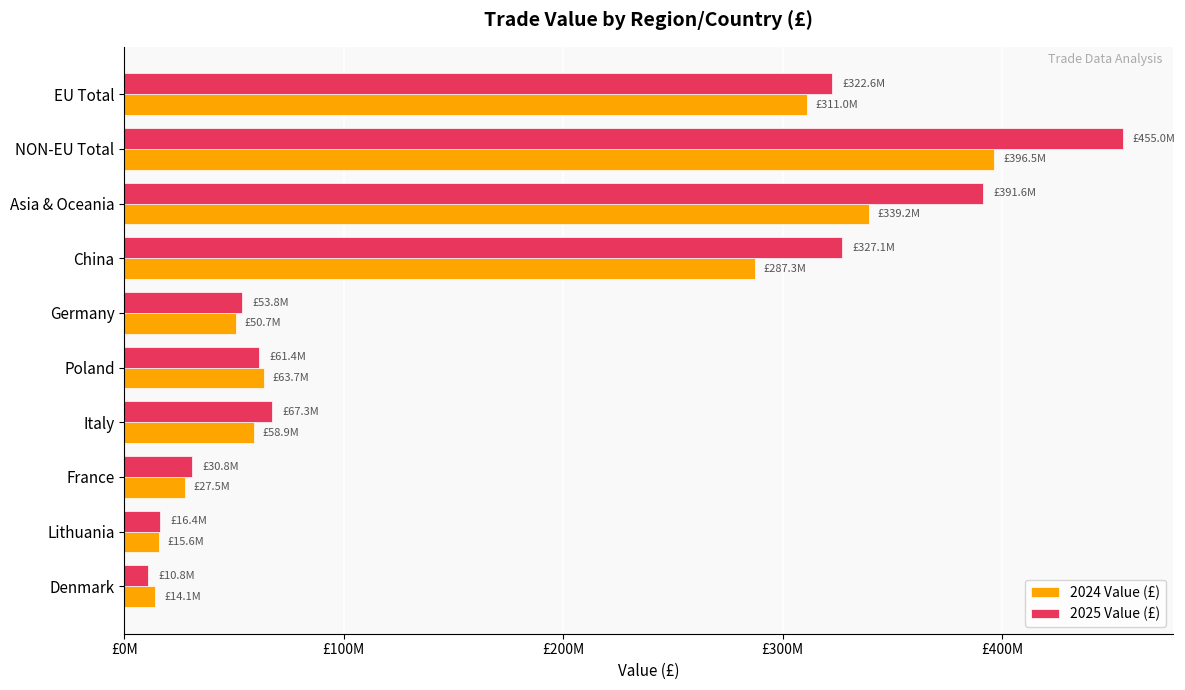

Rank the series by their average value, from lowest to highest.

2024 Value (£), 2025 Value (£)